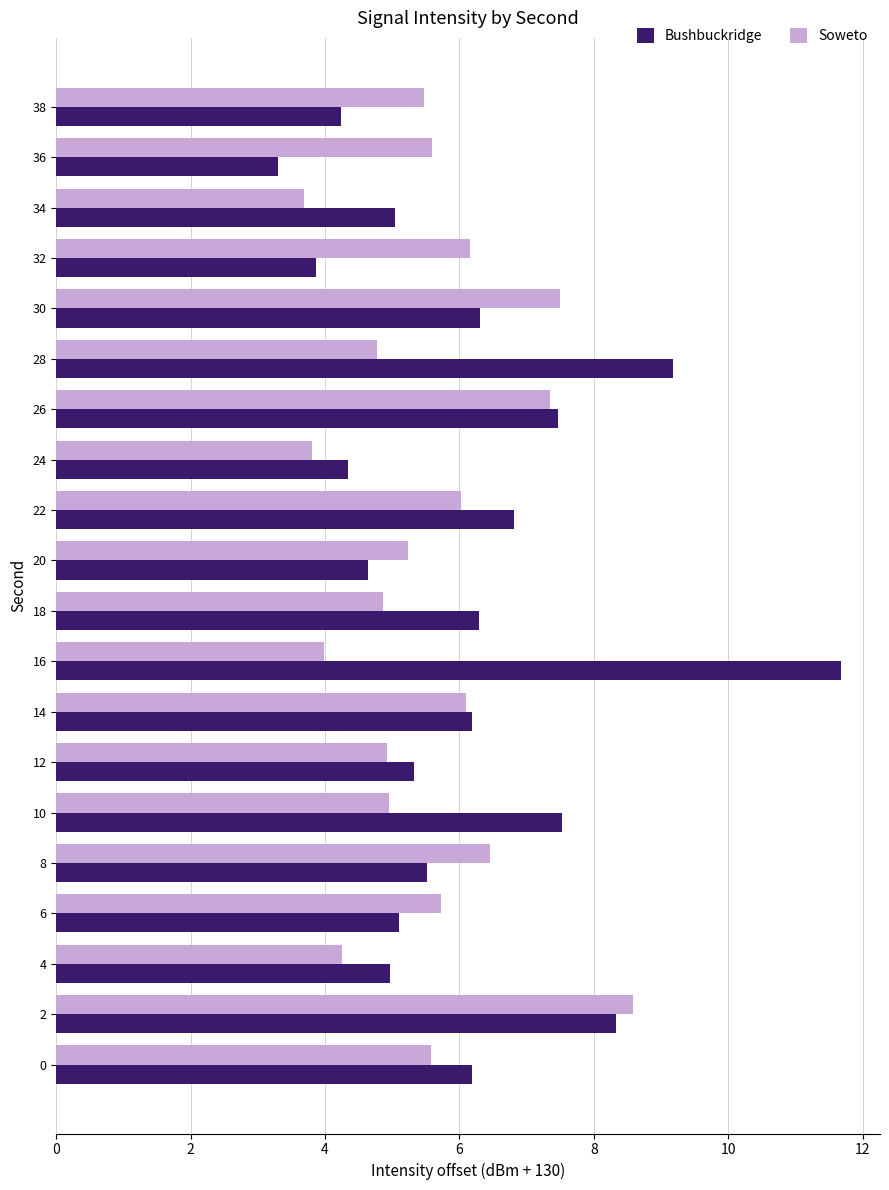

Is it true that Bushbuckridge equals 1.3 at 38?

False